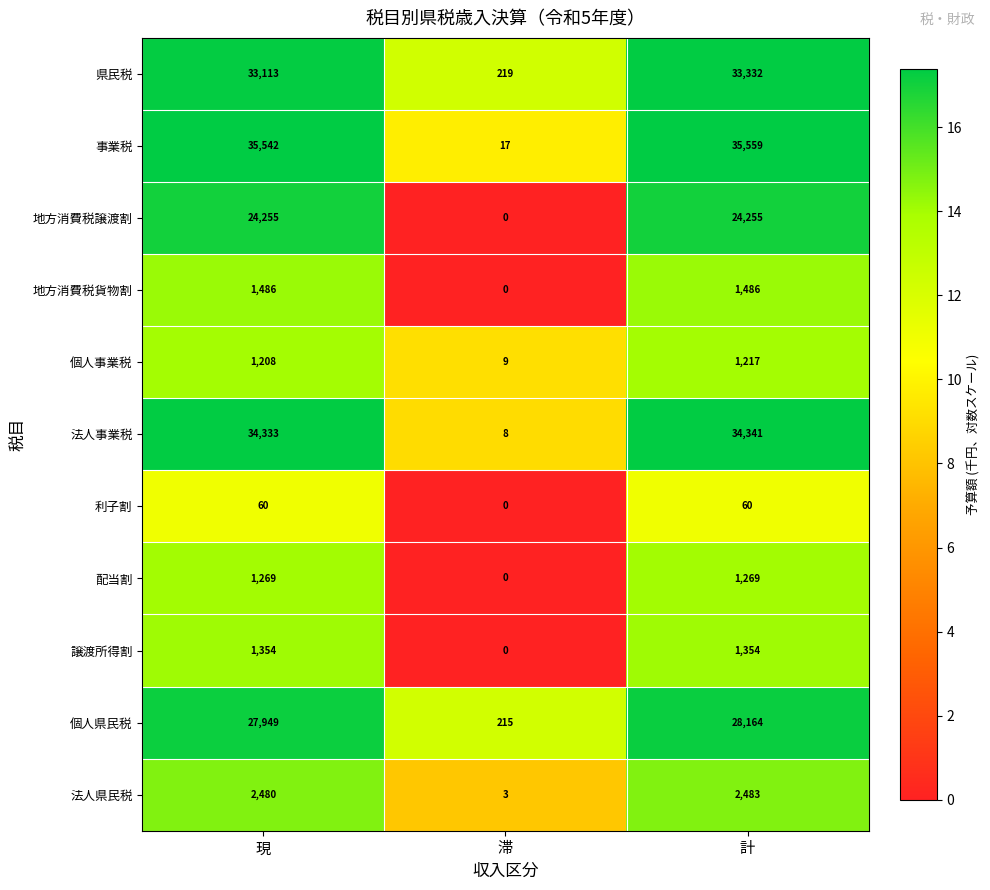

The 事業税 series shows 5 at 滞. True or false?

False